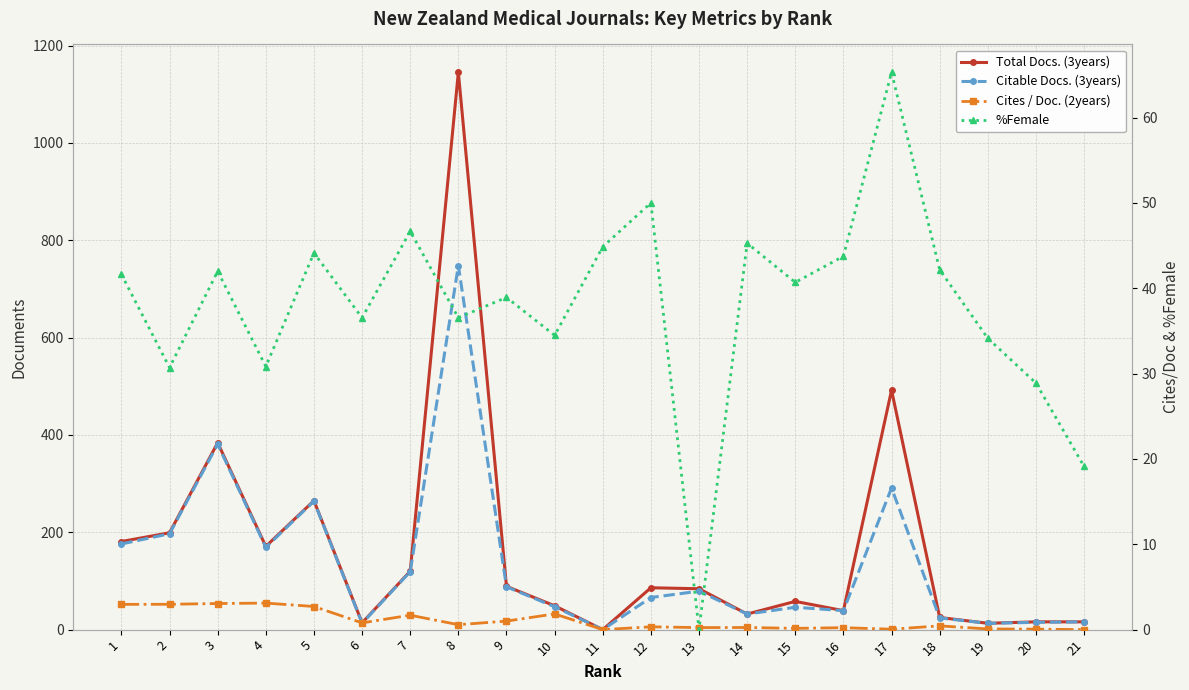

At which label is Cites / Doc. (2years) closest to 1?

9